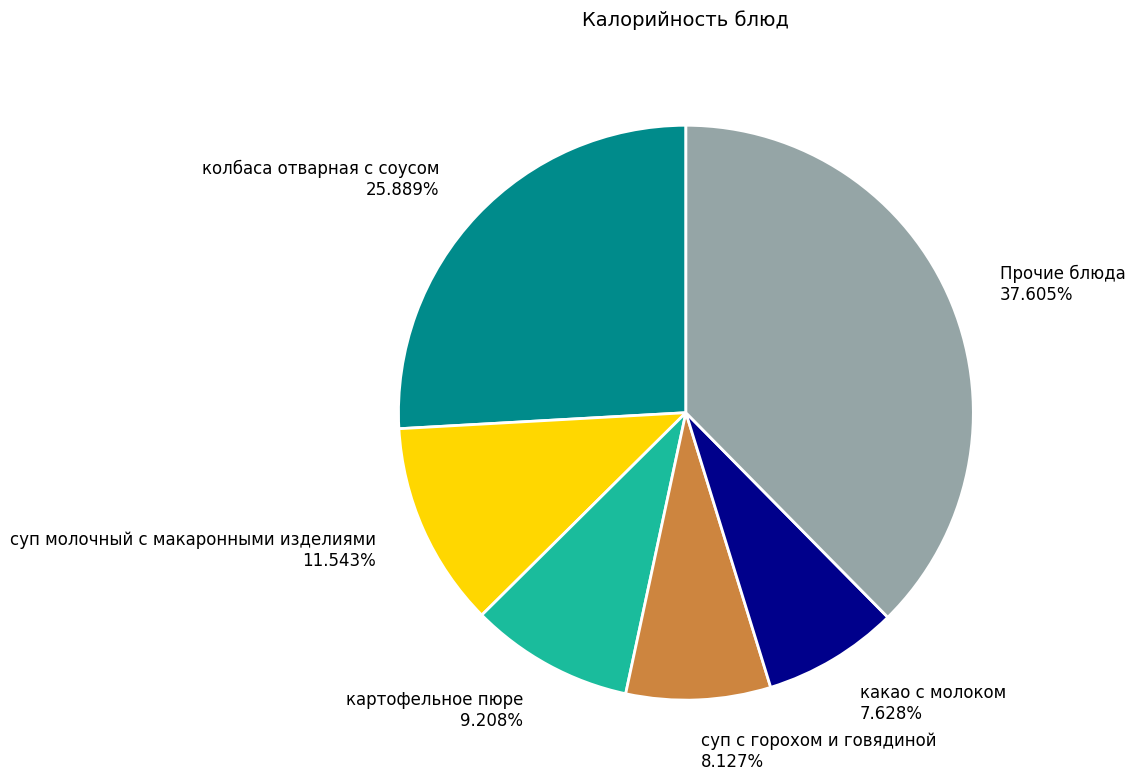

Is the sum of картофельное пюре and Прочие блюда greater than half?

No